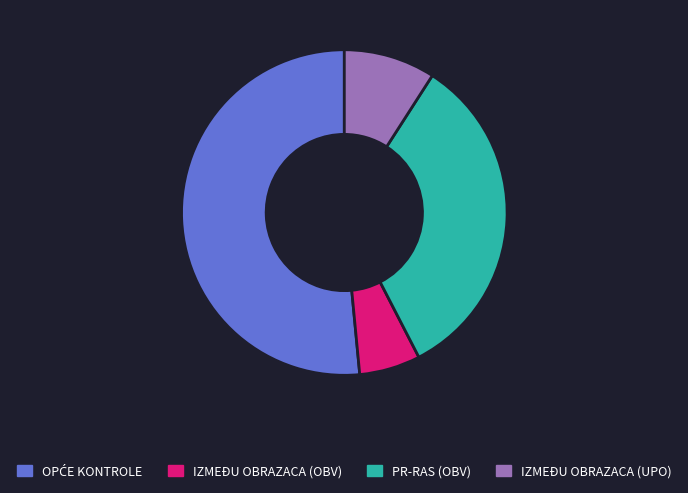

Is there any slice that represents more than half of the pie?

Yes